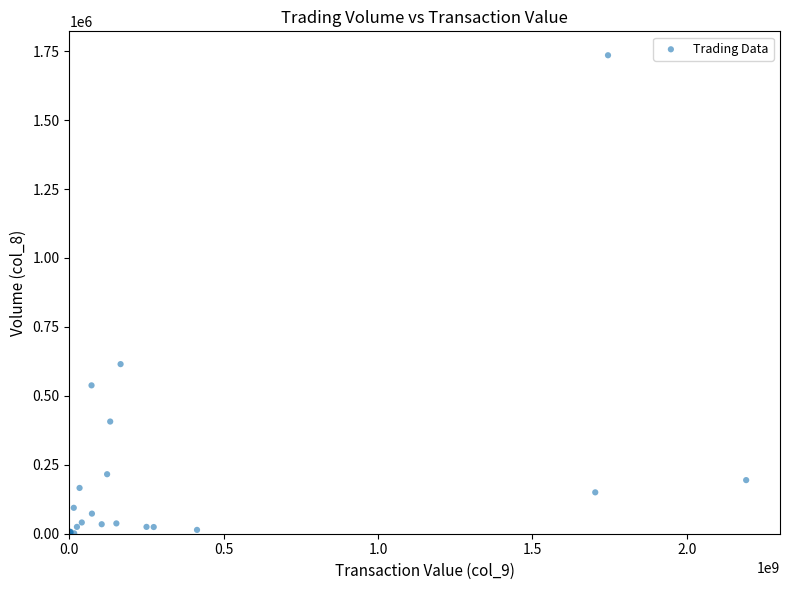

What Y value in the scatter plot is closest to 867540?

615000